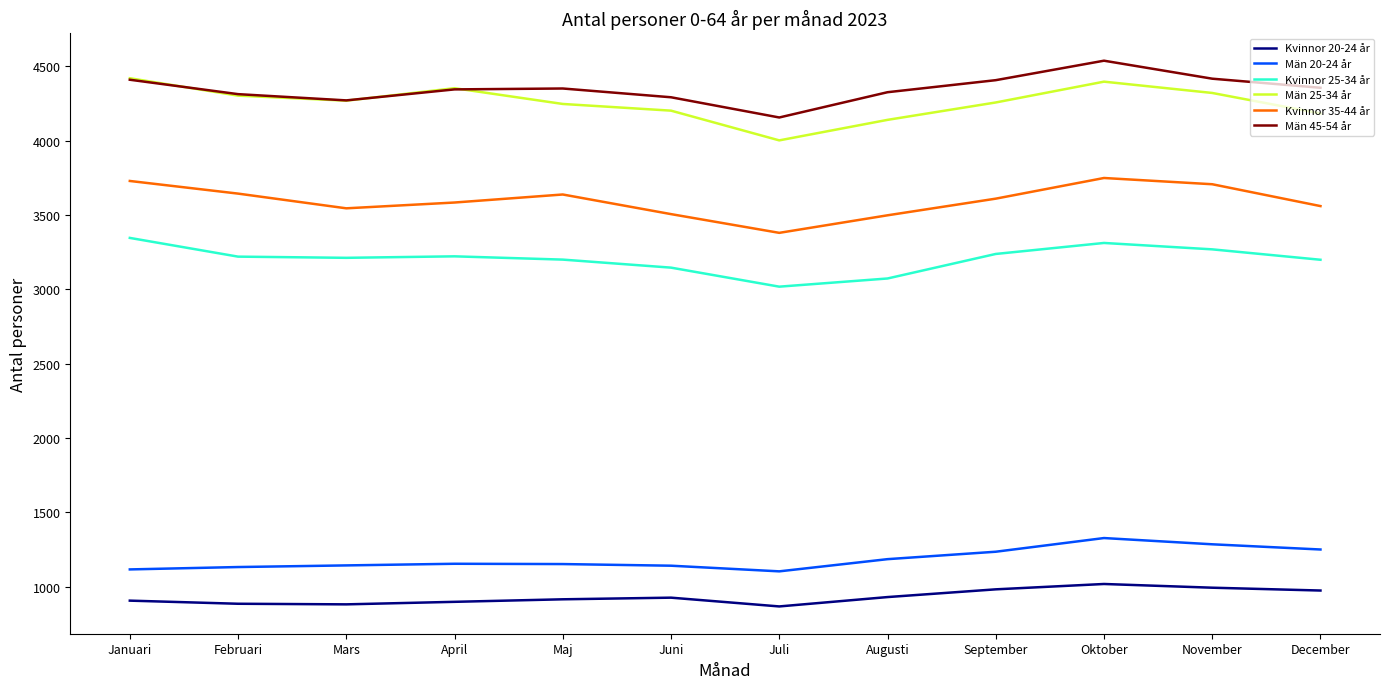

True or false: Kvinnor 20-24 år has a value of 907 at Januari.

True